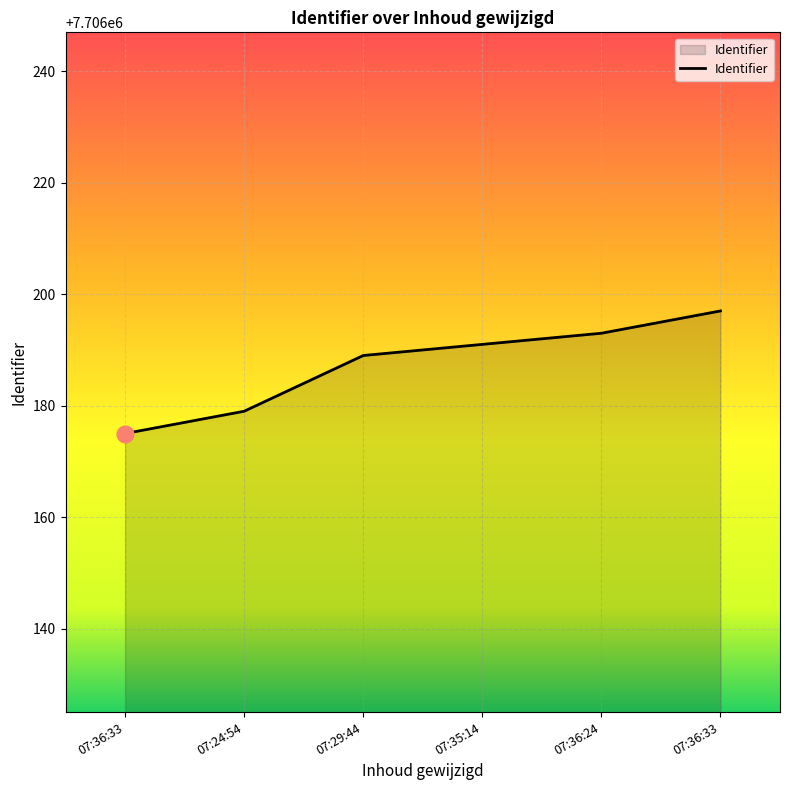

What is the label of the 6th point from the left?

07:36:33